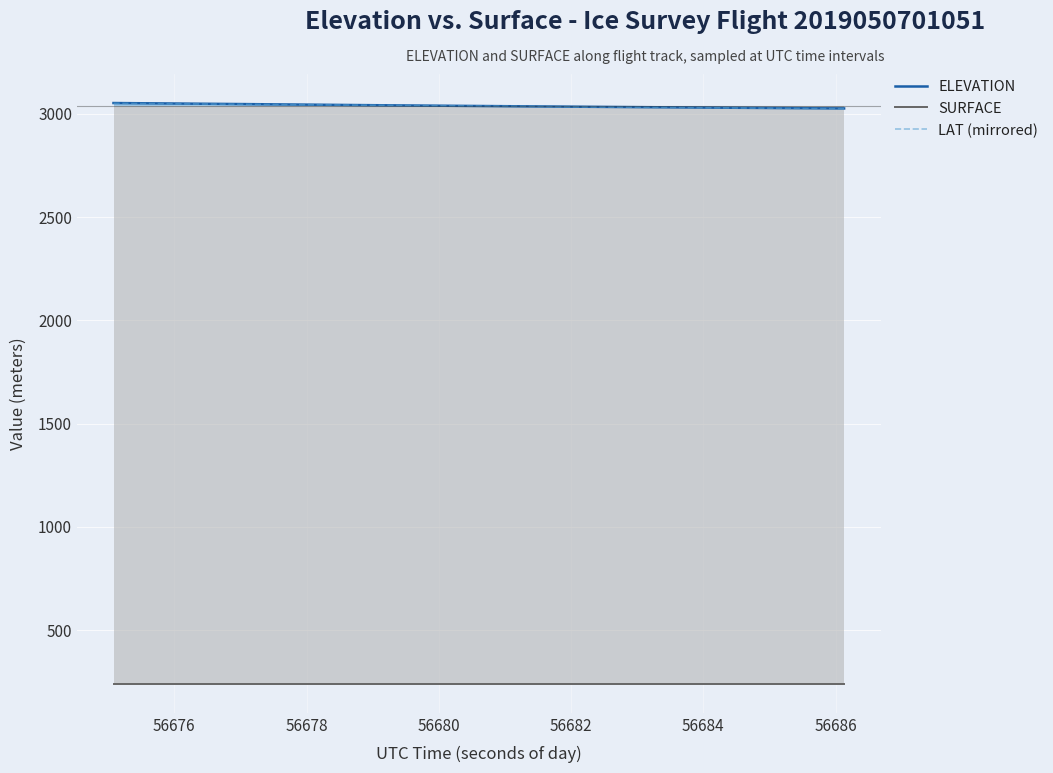

At how many categories does at least one series exceed 1947?

40